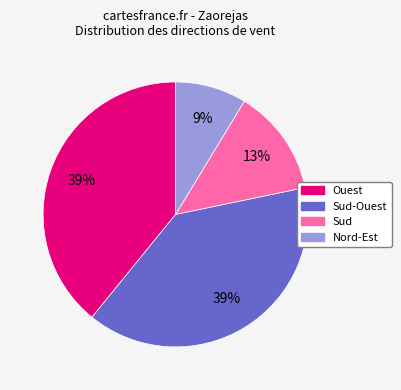

To the nearest percent, what is the average slice percentage?

25%